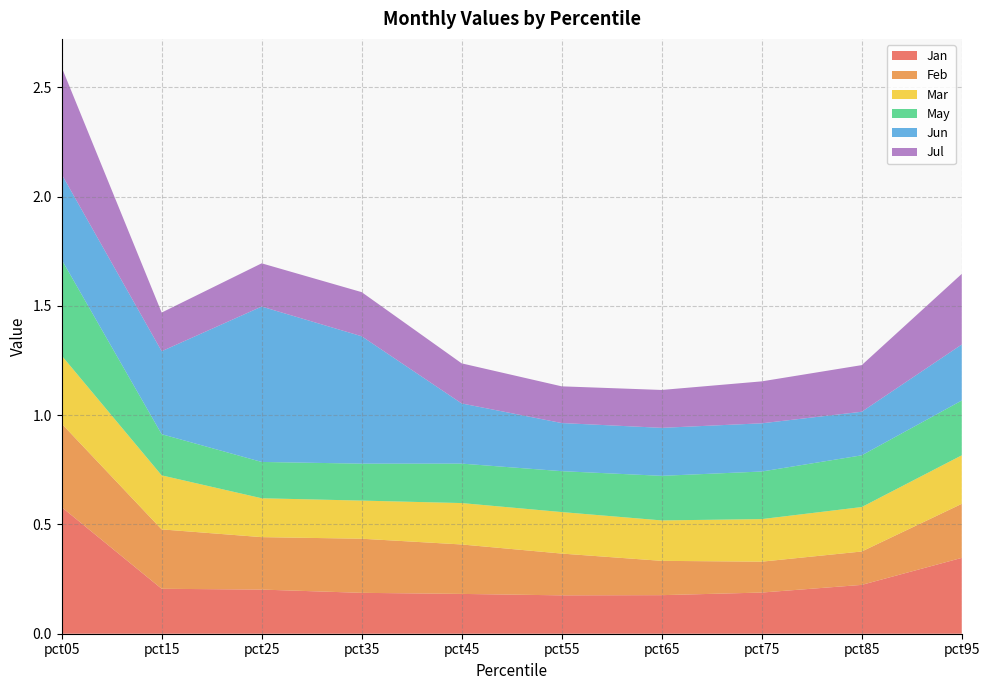

Reading right to left, list all the values displayed in this chart.

Jan: 0.3	0.2	0.2	0.2	0.2	0.2	0.2	0.2	0.2	0.6
Feb: 0.2	0.2	0.1	0.2	0.2	0.2	0.2	0.2	0.3	0.4
Mar: 0.2	0.2	0.2	0.2	0.2	0.2	0.2	0.2	0.2	0.3
May: 0.3	0.2	0.2	0.2	0.2	0.2	0.2	0.2	0.2	0.4
Jun: 0.3	0.2	0.2	0.2	0.2	0.3	0.6	0.7	0.4	0.4
Jul: 0.3	0.2	0.2	0.2	0.2	0.2	0.2	0.2	0.2	0.5